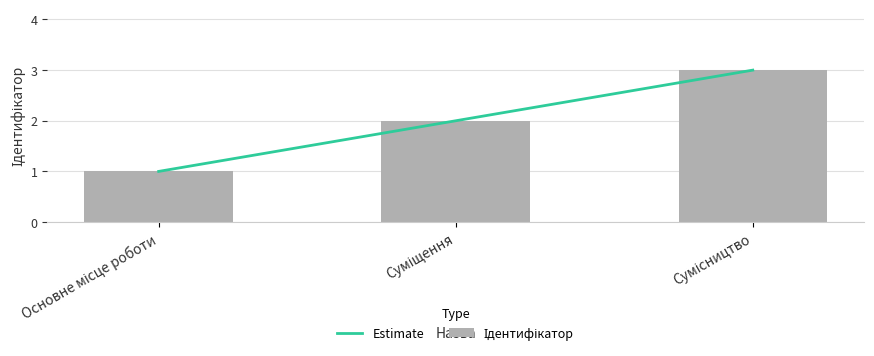

What is the smallest value displayed?

1